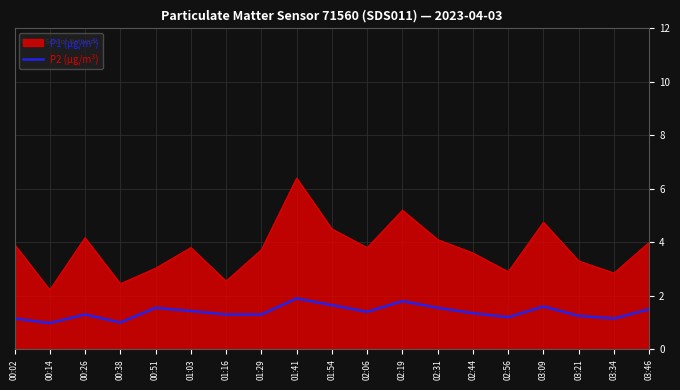

Rank the series by their average value, from lowest to highest.

P2 (µg/m³), P1 (µg/m³)